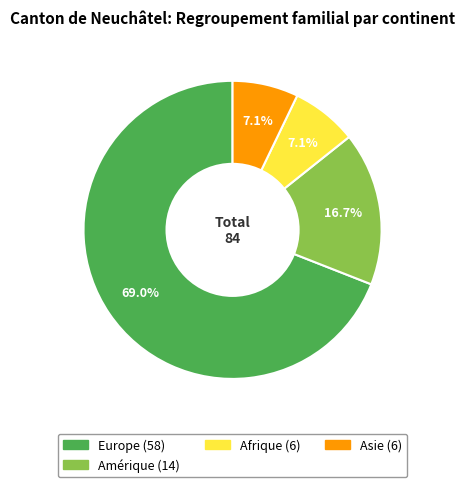

Does any single category account for the majority?

Yes